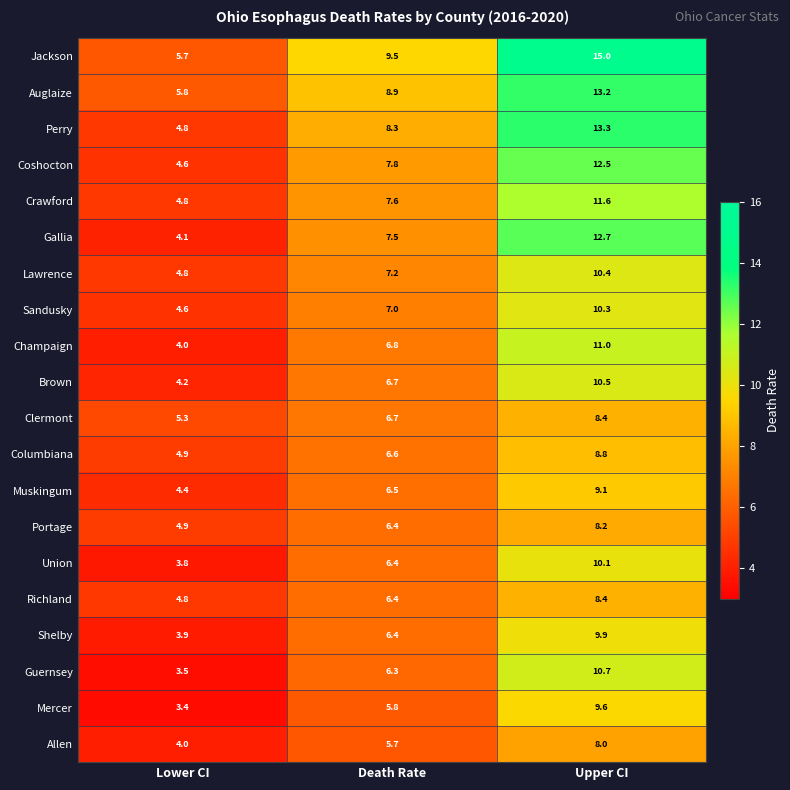

What is the sum of all Coshocton values?

24.9